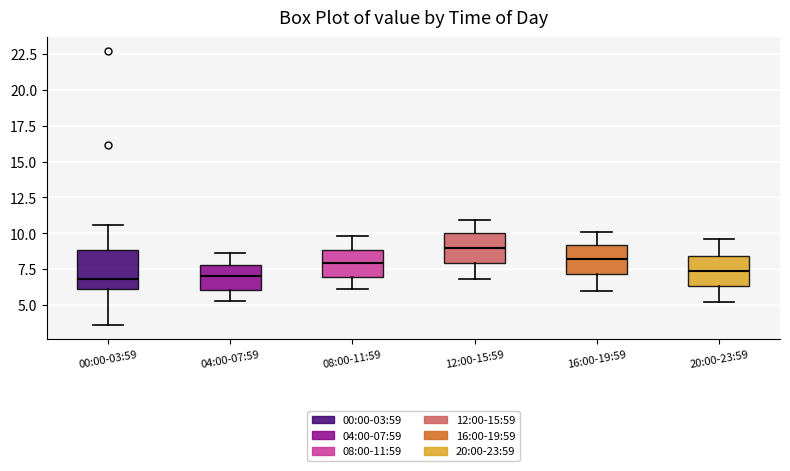

Reading left to right, transcribe this box plot: for each box, give where its median line is, the range the box spans, and where its two whiskers end, as read against the y-axis. The values are not printed on the chart, so give them approximately, as read against the axis.

00:00-03:59: median 7.0, box 6.0 to 9.0, whiskers 3.5 to 10.5
04:00-07:59: median 7.0, box 6.0 to 8.0, whiskers 5.5 to 8.5
08:00-11:59: median 8.0, box 7.0 to 9.0, whiskers 6.0 to 10.0
12:00-15:59: median 9.0, box 8.0 to 10.0, whiskers 7.0 to 11.0
16:00-19:59: median 8.0, box 7.0 to 9.0, whiskers 6.0 to 10.0
20:00-23:59: median 7.5, box 6.5 to 8.5, whiskers 5.0 to 9.5